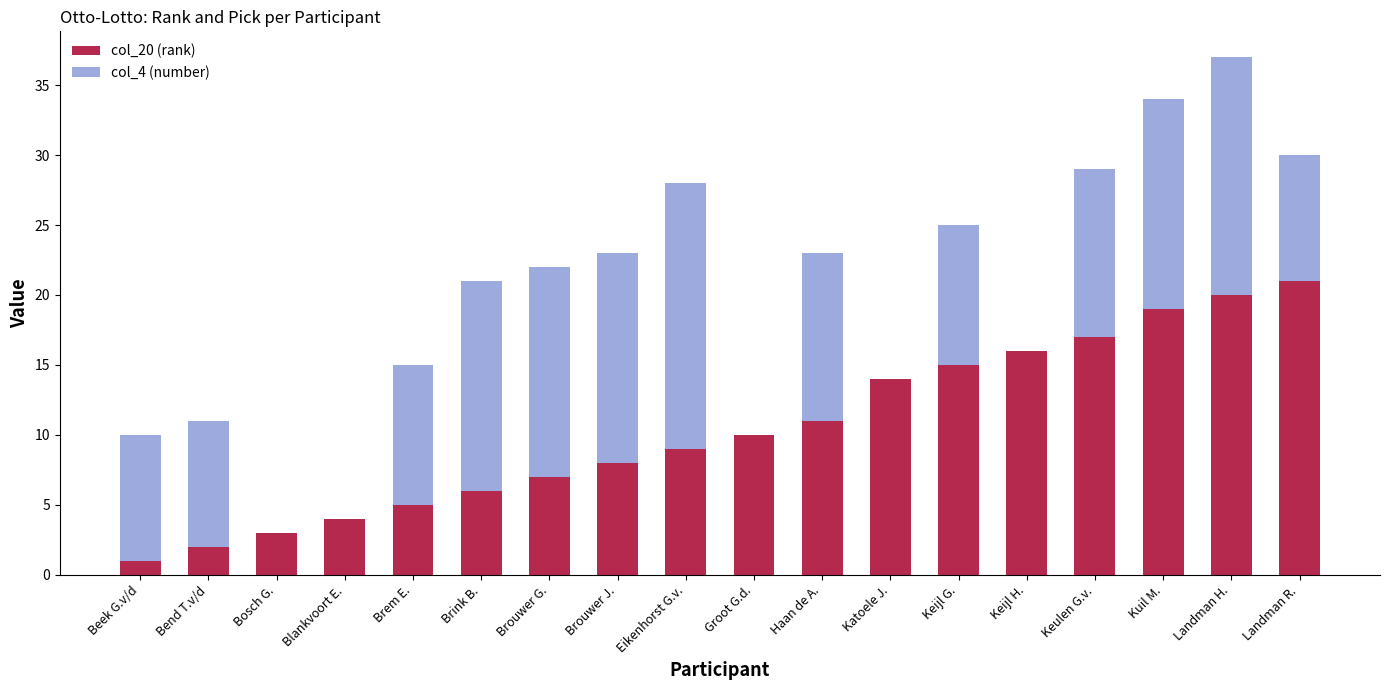

What is the difference between the col_20 (rank) values at Kuil M. and Brink B.?

13